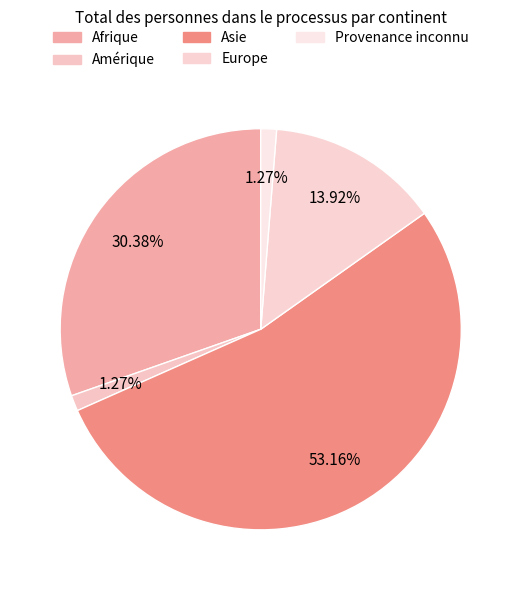

How many slices are in this pie chart?

5